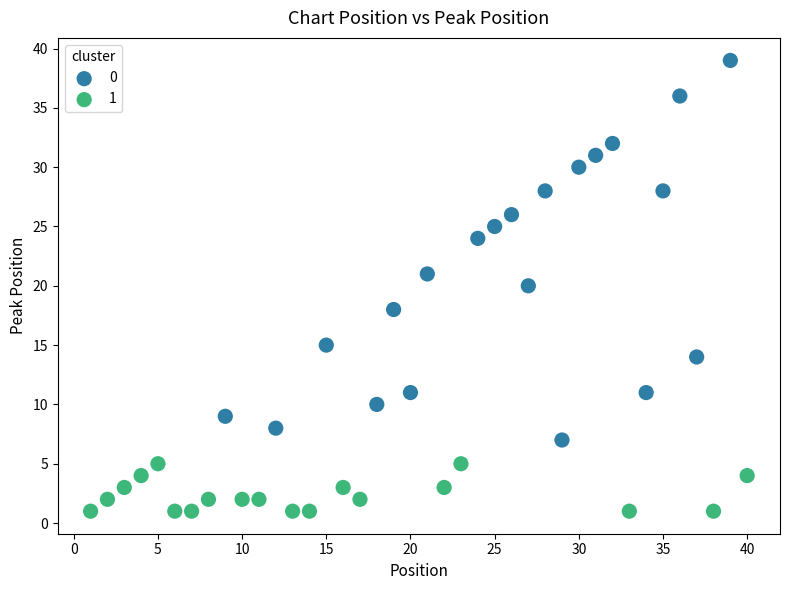

What are all the series names shown in the legend?

0, 1